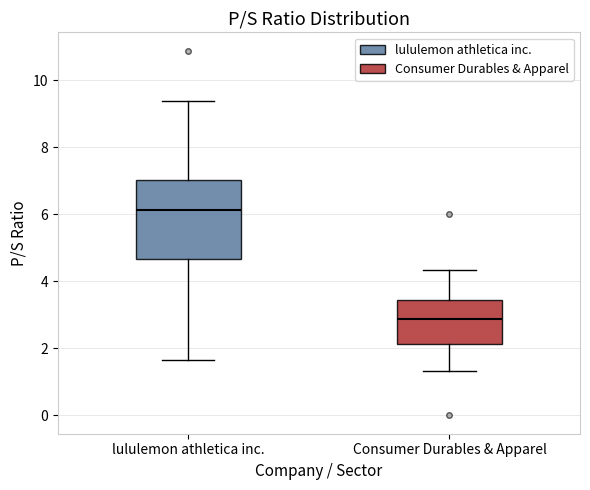

Reading left to right, read every box against the y-axis: the position of its median line, the range the box covers, and the ends of its whiskers. The values are not printed on the chart, so give them approximately, as read against the axis.

lululemon athletica inc.: median 6.2, box 4.6 to 7.0, whiskers 1.6 to 9.4
Consumer Durables & Apparel: median 2.8, box 2.2 to 3.4, whiskers 1.4 to 4.4